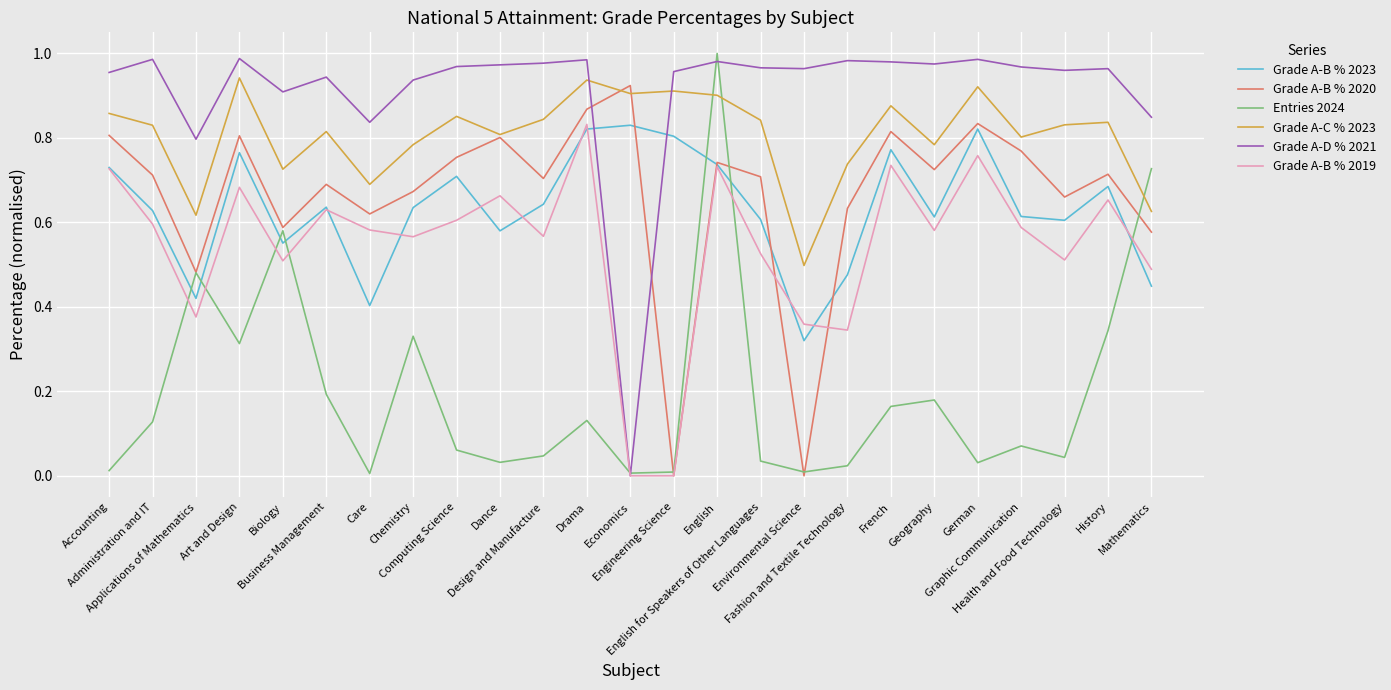

Which series has the largest total across all categories?

Grade A-D % 2021